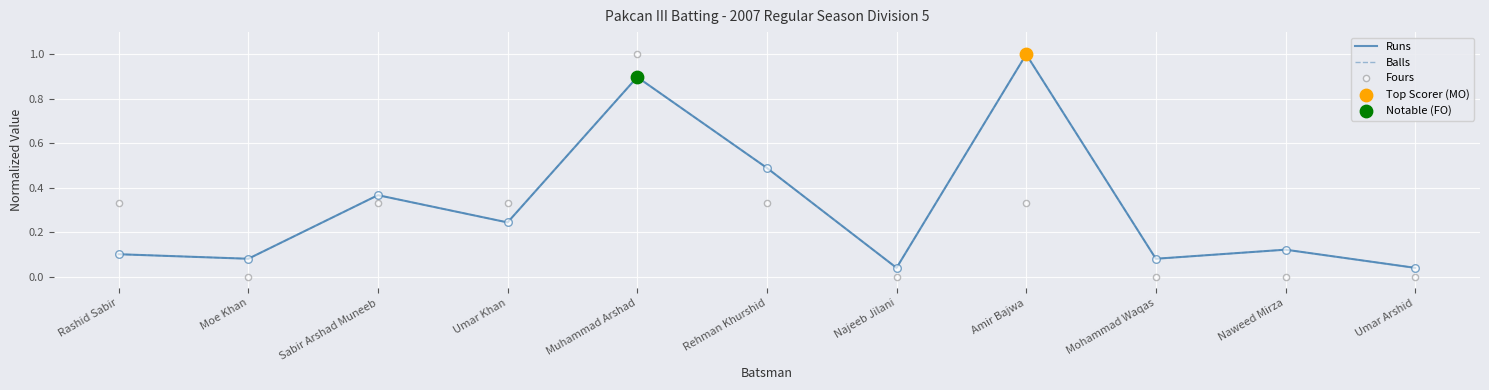

Which series reaches the minimum Y coordinate?

Fours